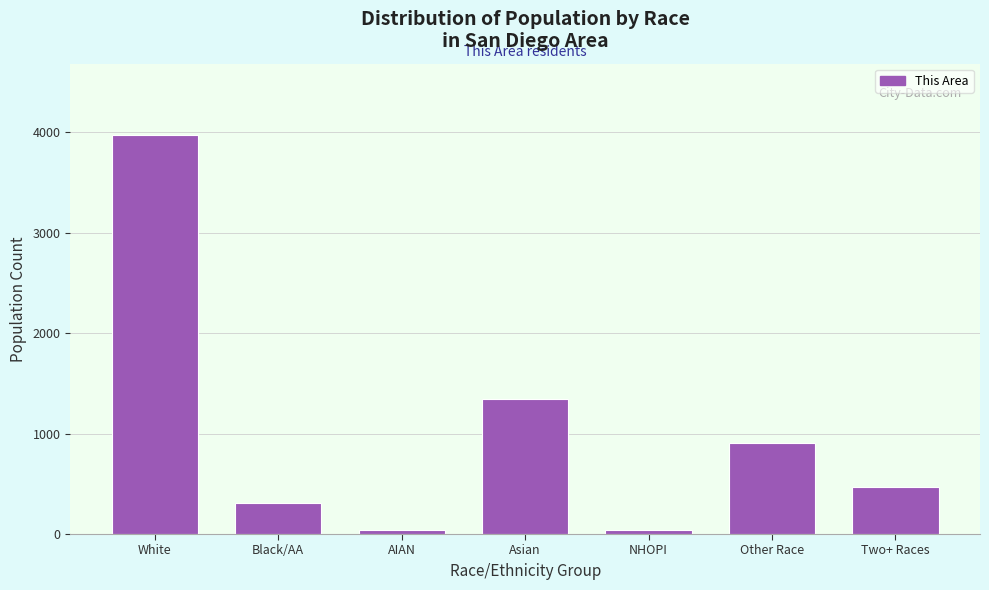

At which label is the value closest to 2001?

Asian